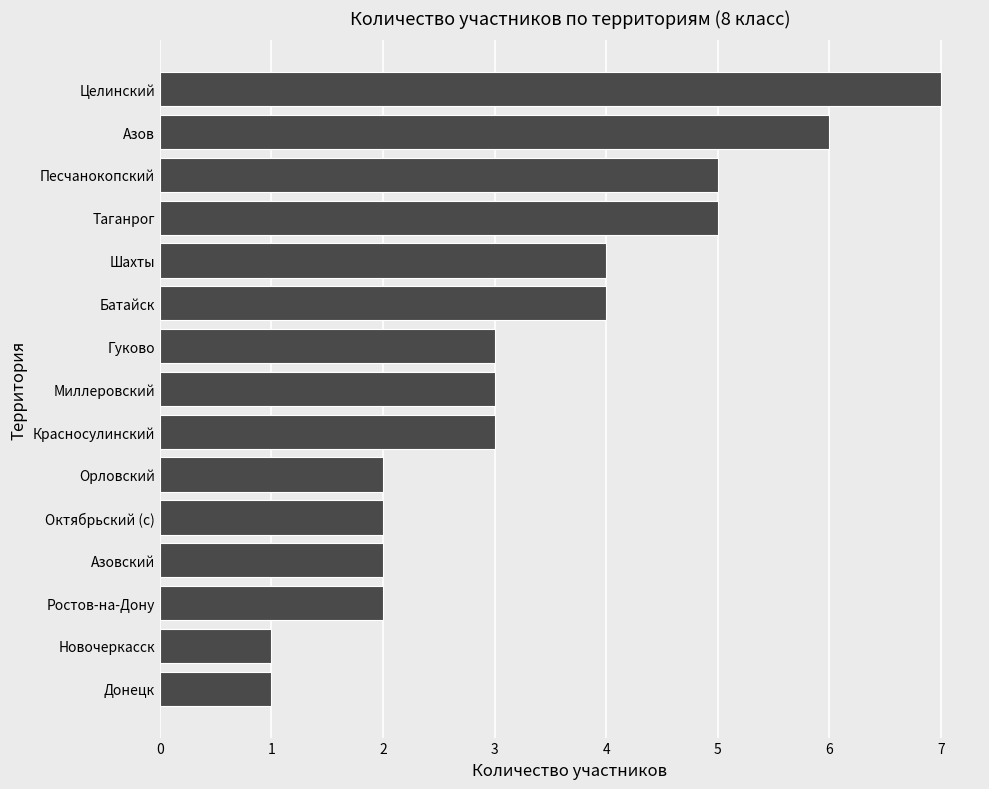

Count the number of categories in the chart.

15